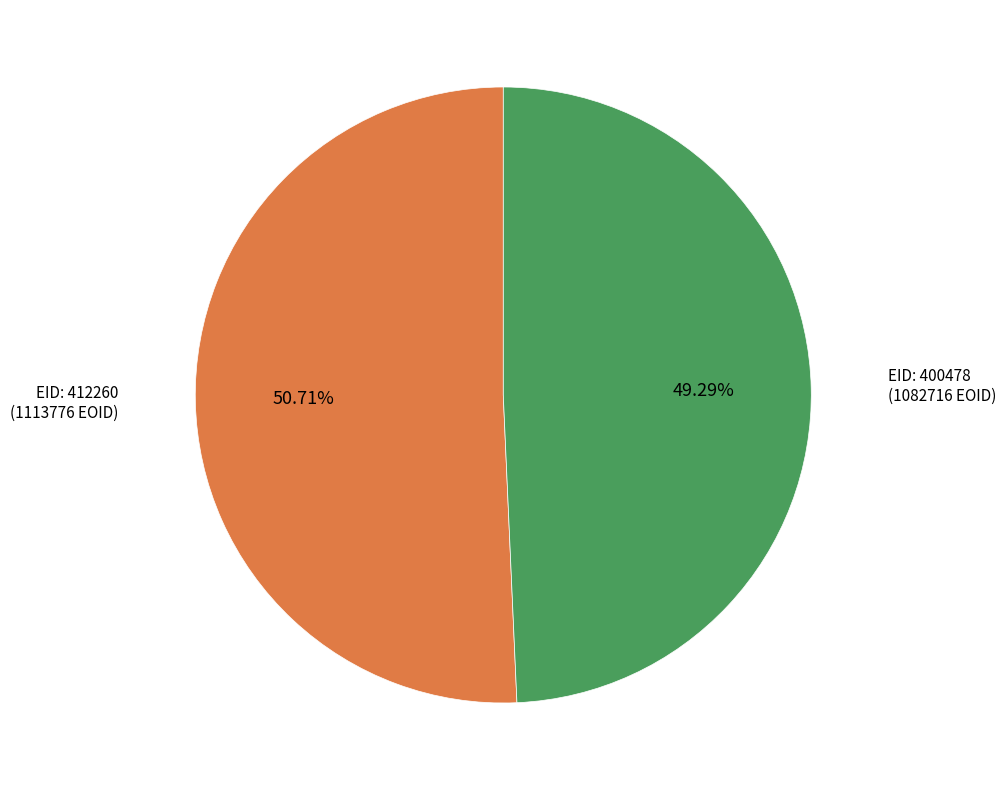

Is there any slice that represents more than half of the pie?

Yes